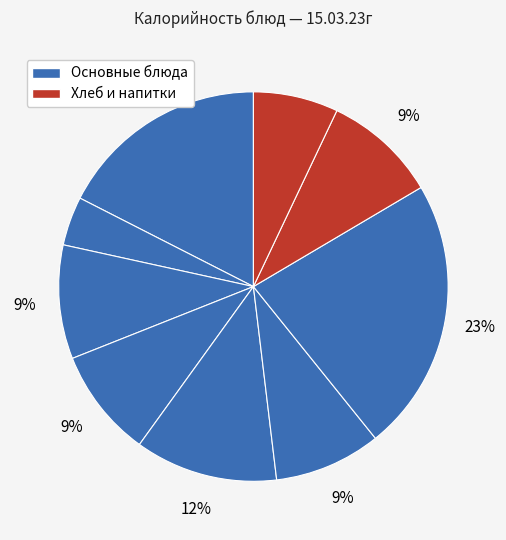

Count the number of slices in the pie.

9